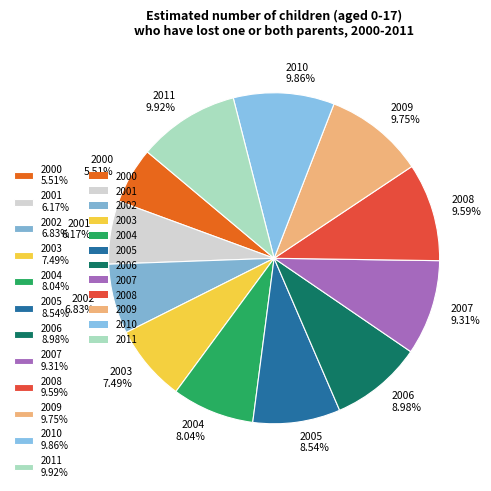

Combined, do 2004 and 2009 account for over 50%?

No